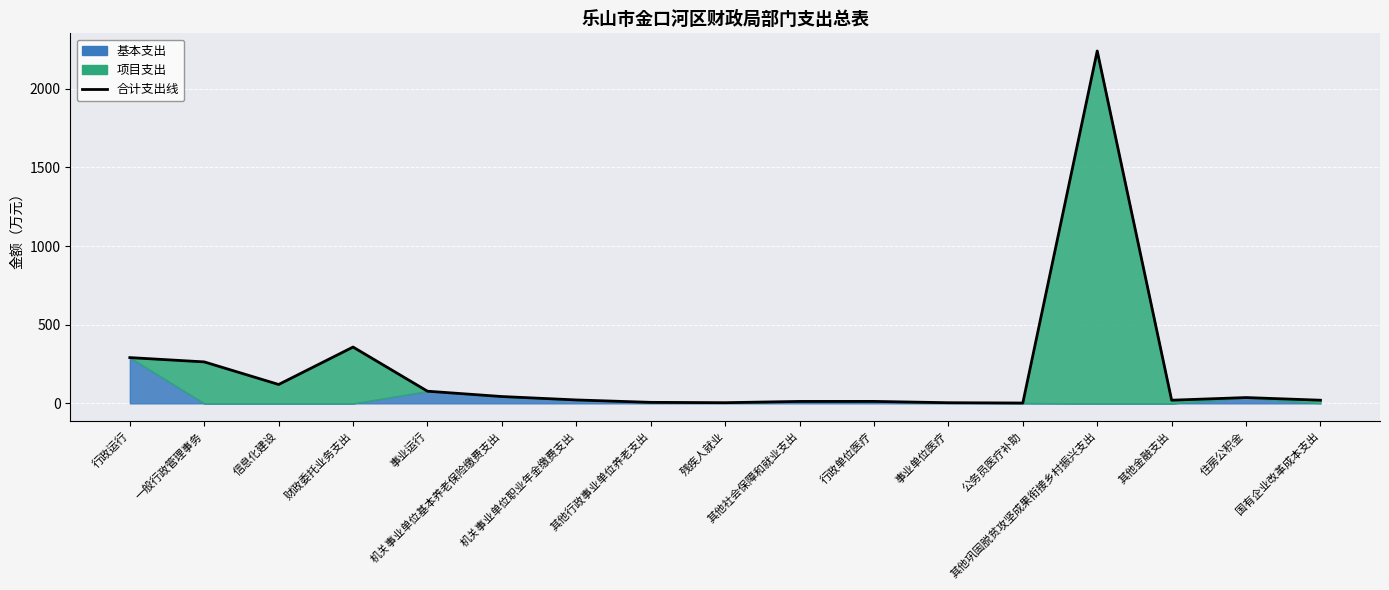

What is the greatest value displayed?

2240.4